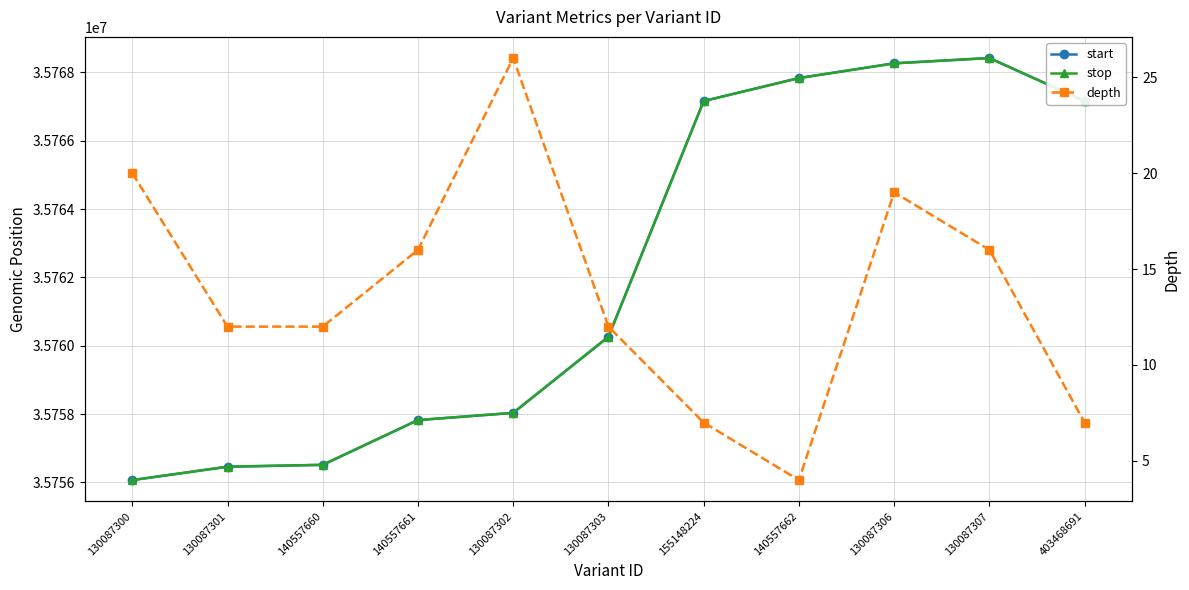

Which series has the widest spread of values?

start